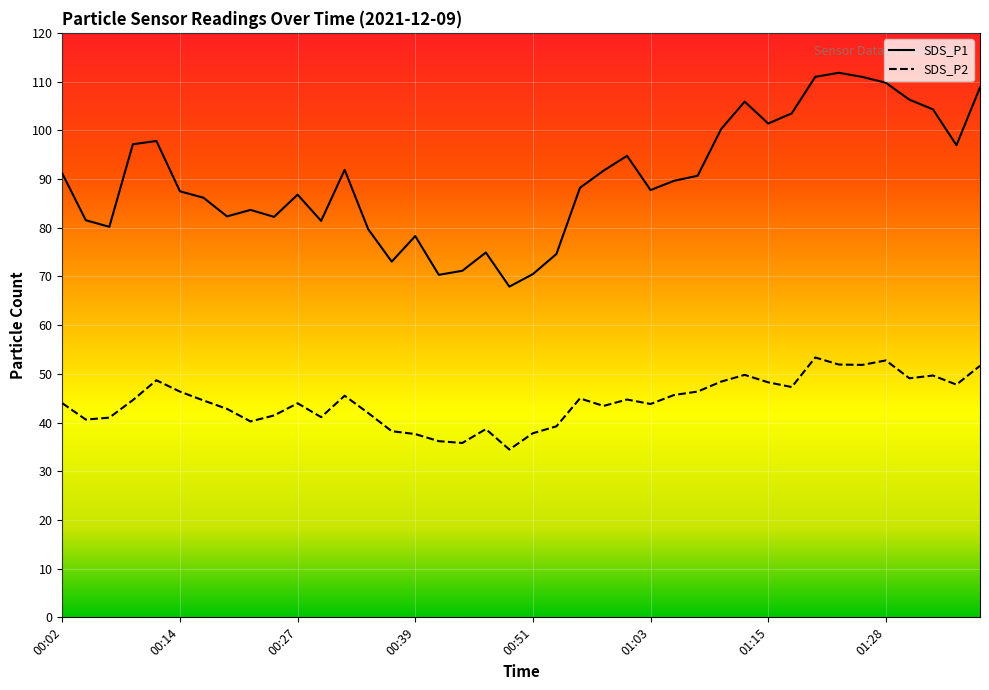

Which series has the largest total across all categories?

SDS_P1